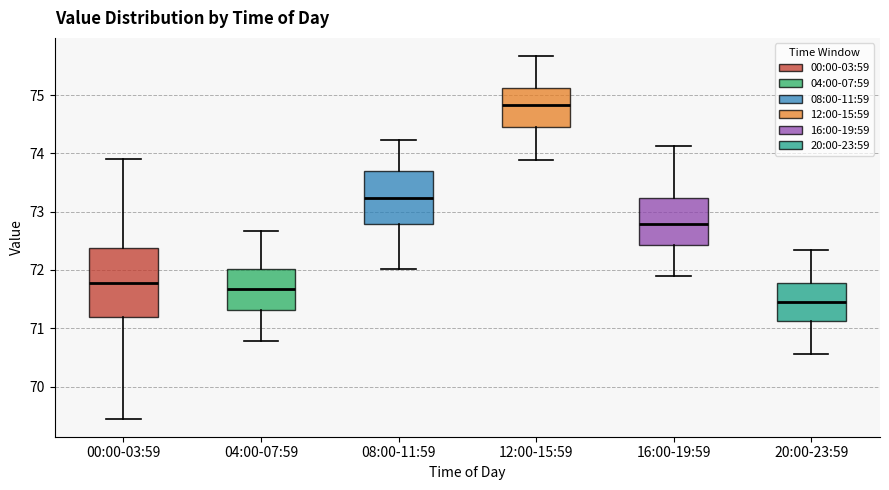

Comparing the boxes themselves (not the whiskers), which one is the tallest?

00:00-03:59